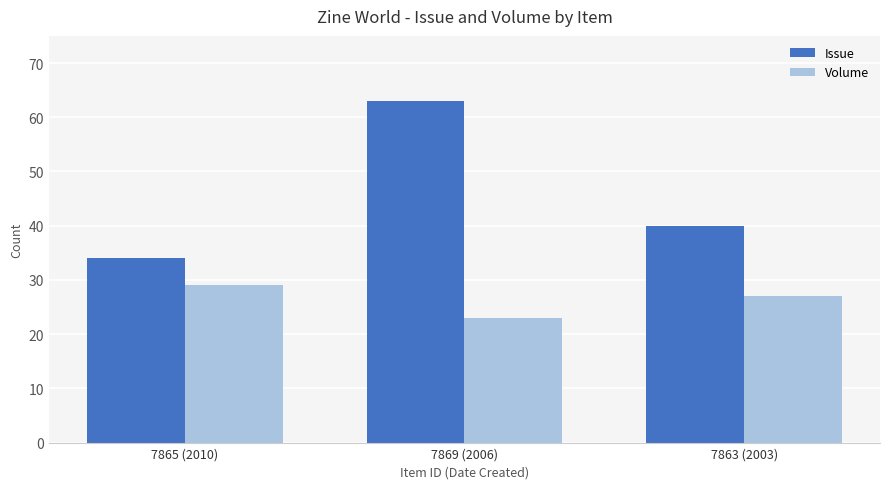

At 7863 (2003), list the series in order from largest to smallest.

Issue, Volume